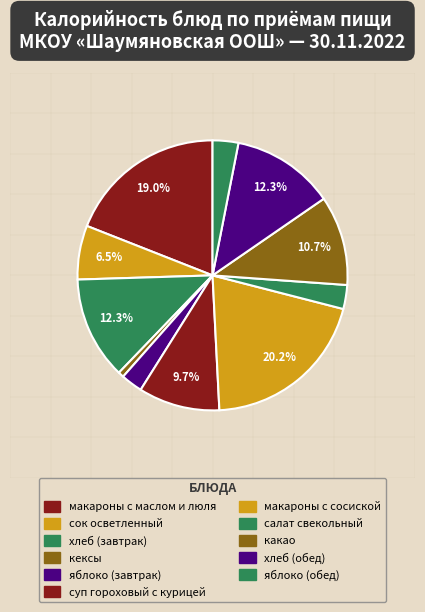

Count the number of slices in the pie.

11